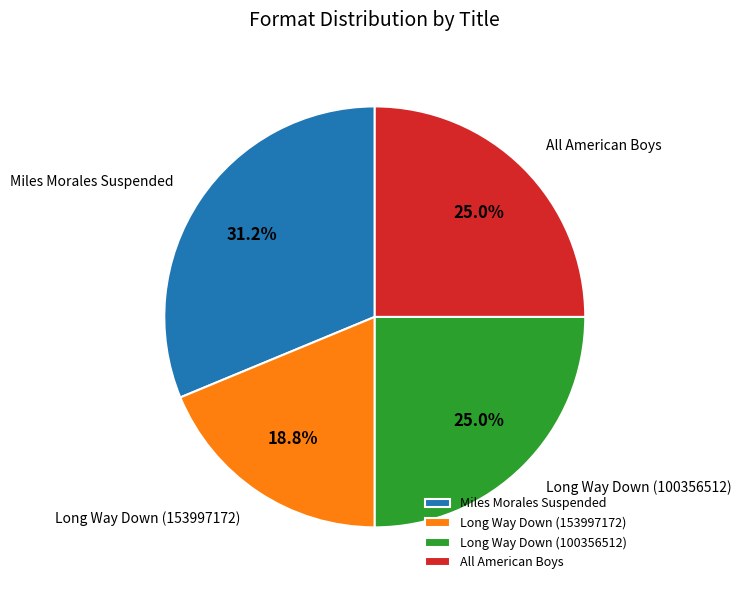

Combined, what portion of the pie is All American Boys and Miles Morales Suspended?

56.2%